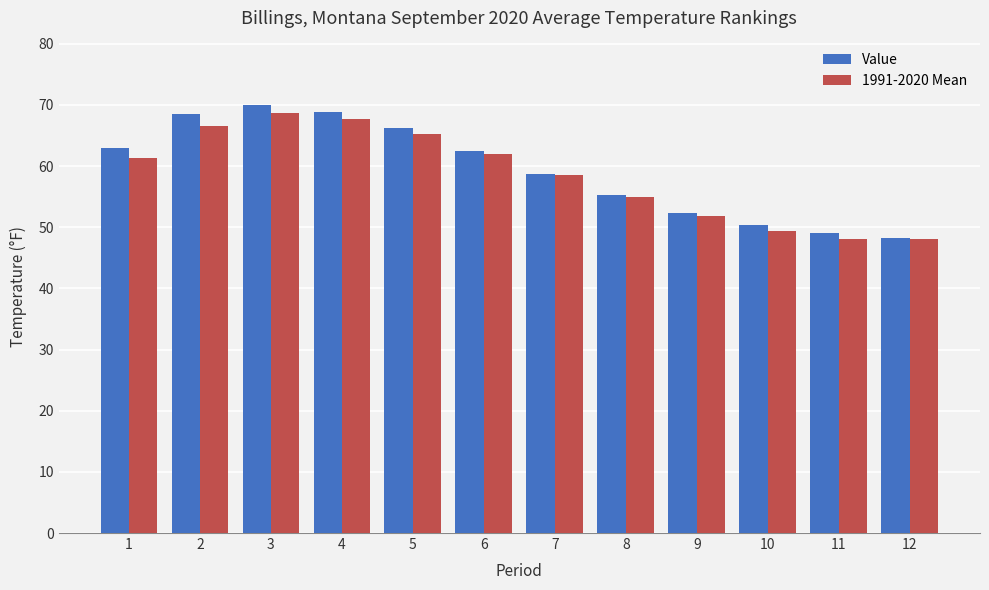

The Value series shows 92.5 at 4. True or false?

False